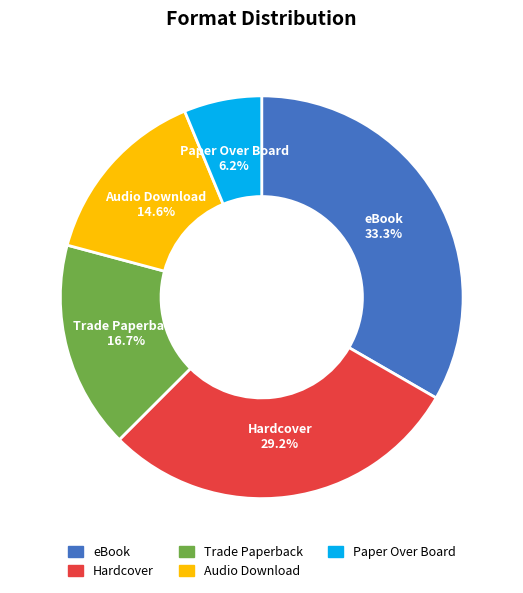

Which has a higher value, Audio Download or eBook?

eBook